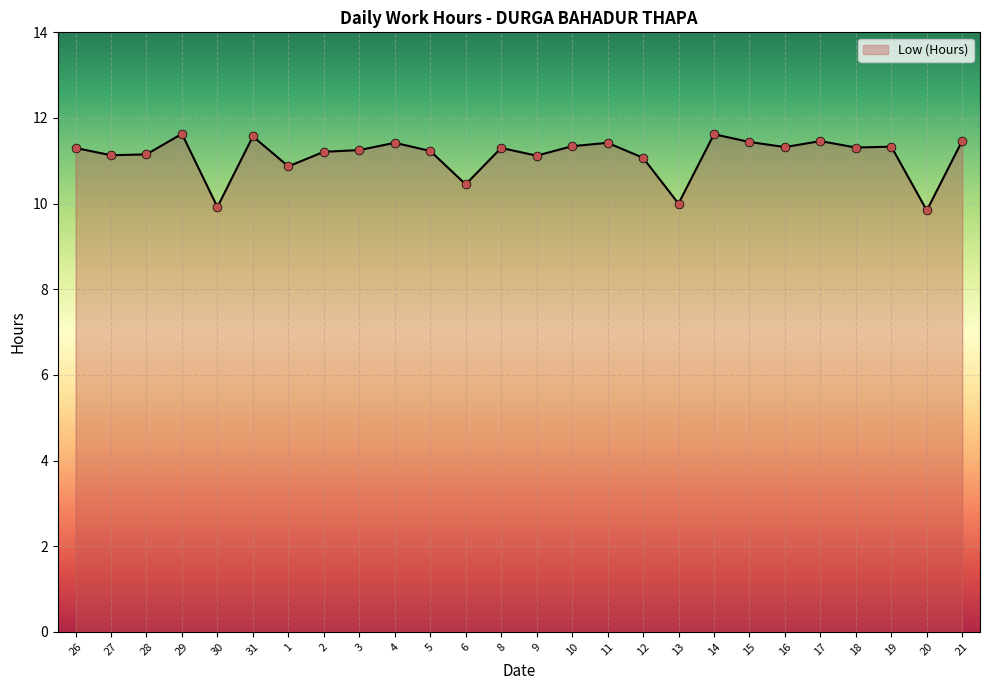

Between 14 and 15, which is larger?

14